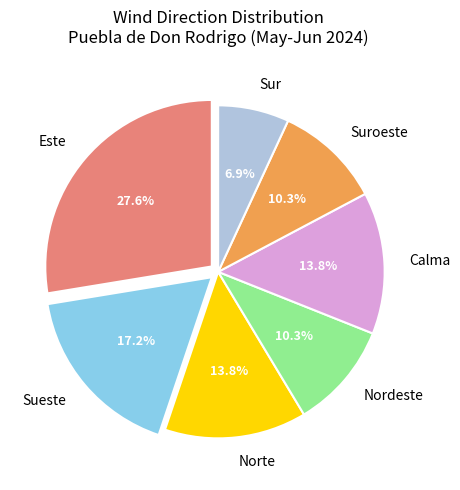

What is the total percentage of Norte and Nordeste?

24.1%